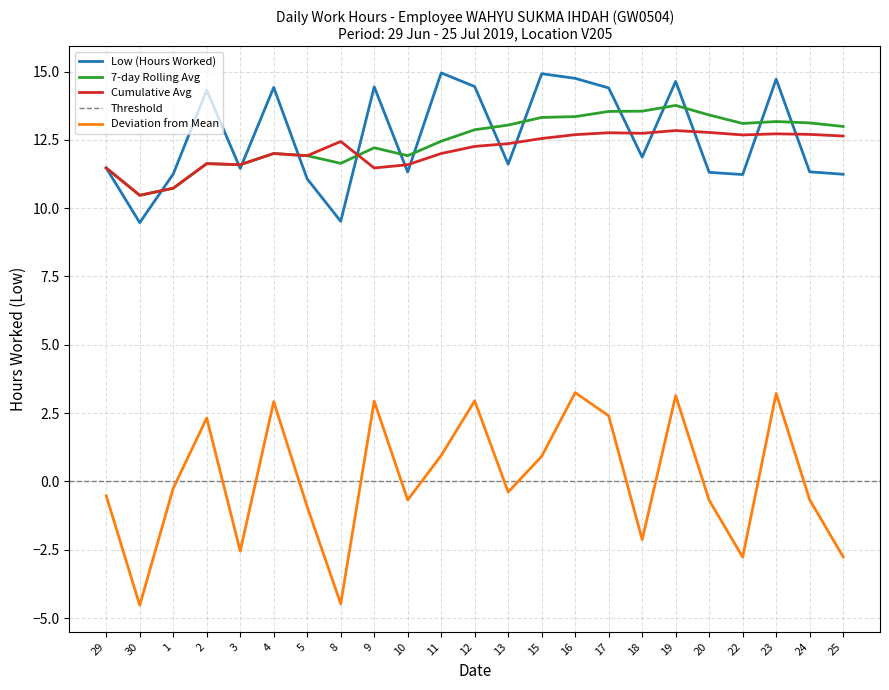

Is the value of Low (Hours Worked) at 18 greater than the value of 7-day Rolling Avg at 16?

No